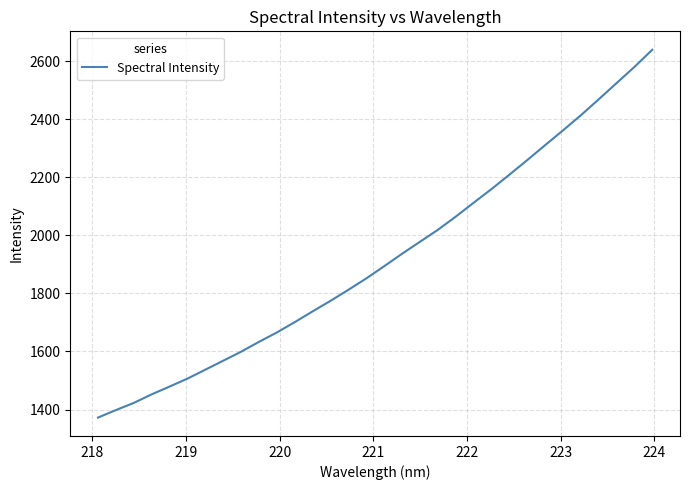

What is the difference between the maximum and minimum values?

1267.9